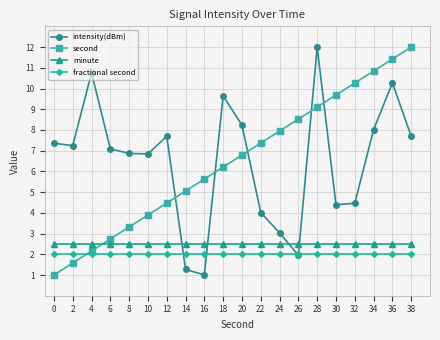

Is it true that second equals 1.6 at 2?

True